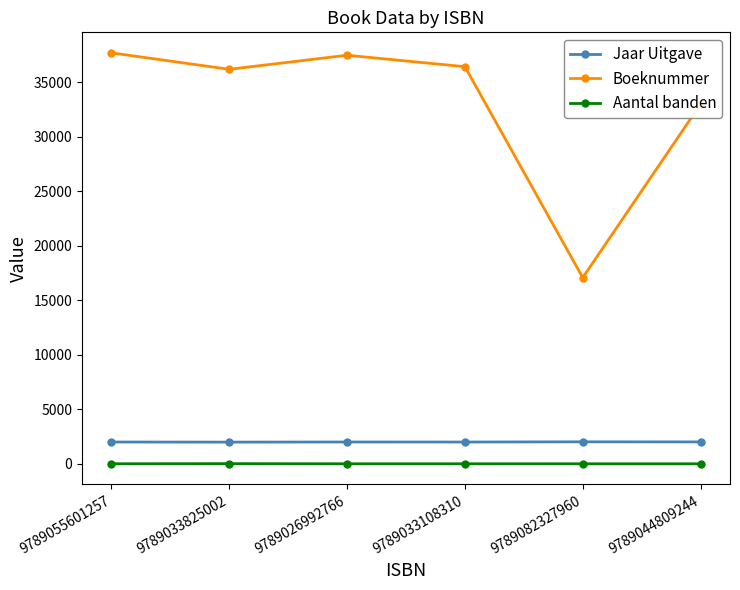

Is the value of Aantal banden at 9789033825002 greater than the value of Jaar Uitgave at 9789033108310?

No